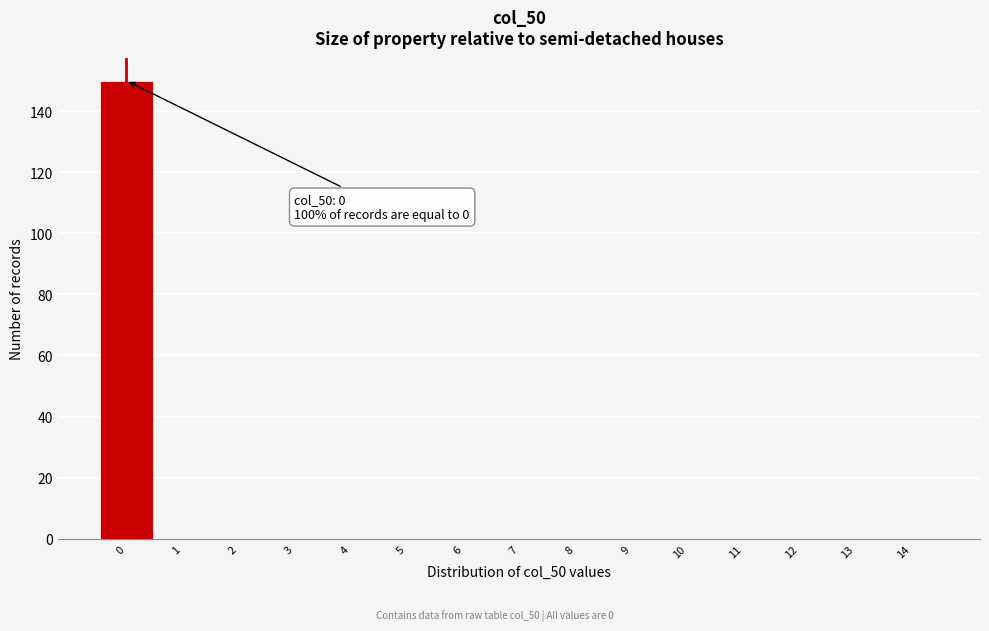

Over which range of the x-axis is the bar tallest?

-0.5 to 0.5